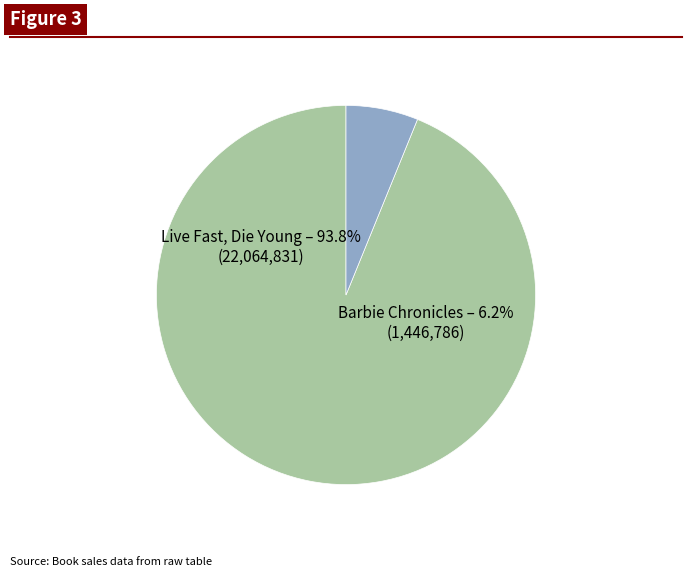

Is there any slice that represents more than half of the pie?

Yes